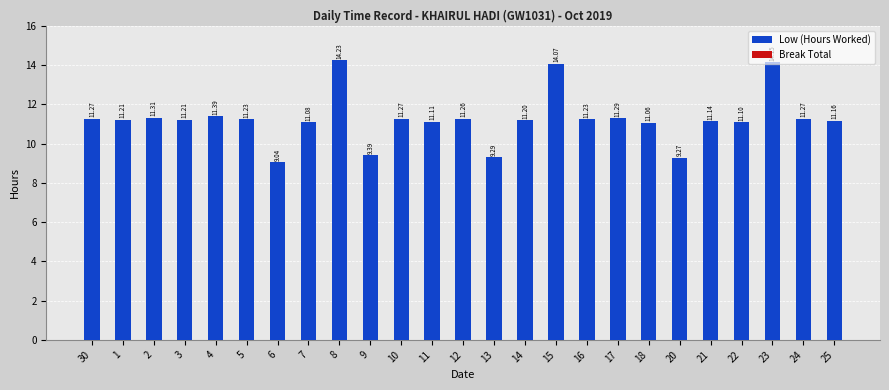

What is the average value?

11.2